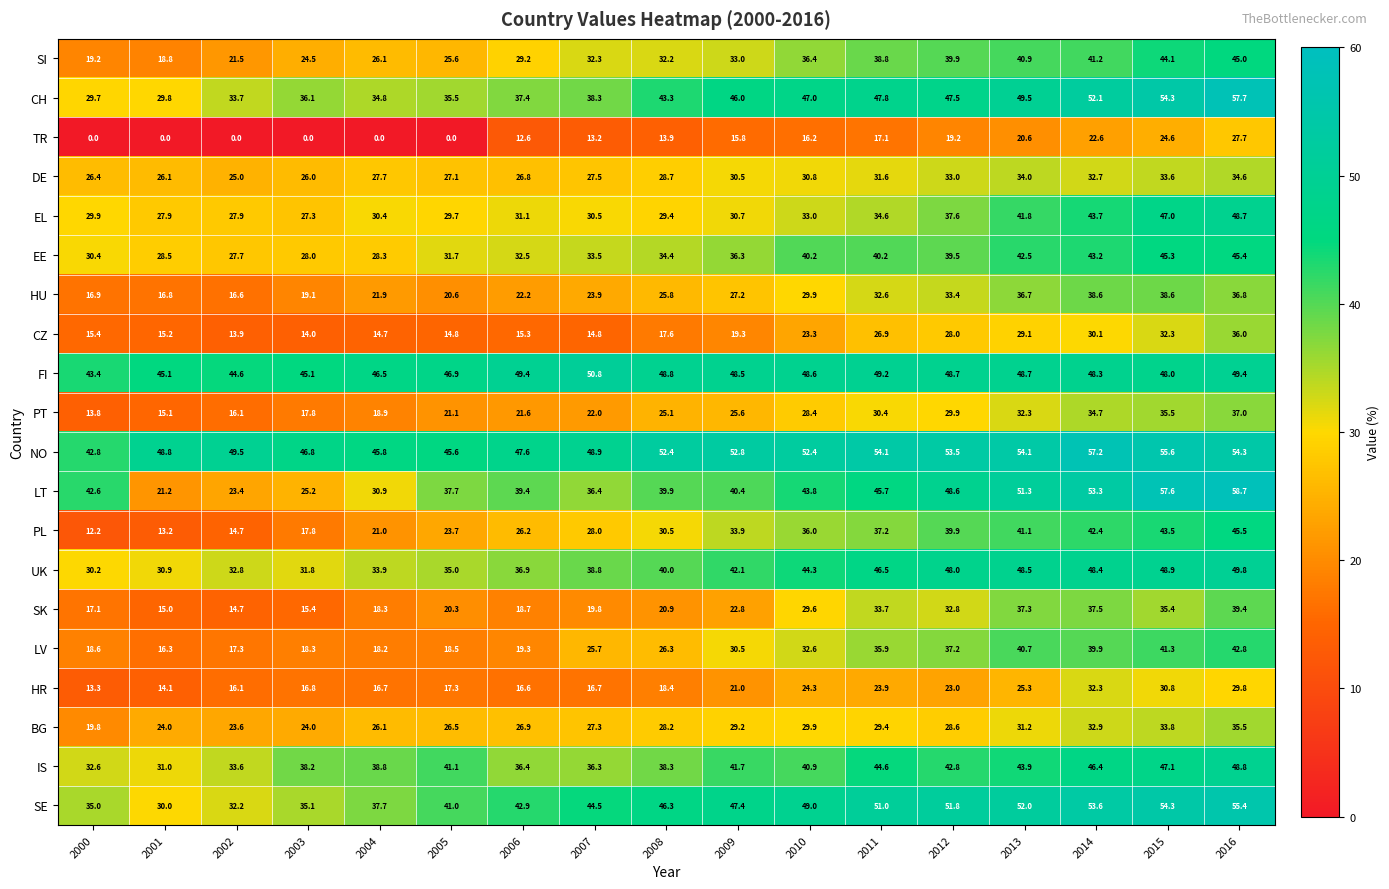

Between 2000 and 2015, which series saw the biggest shift?

PL